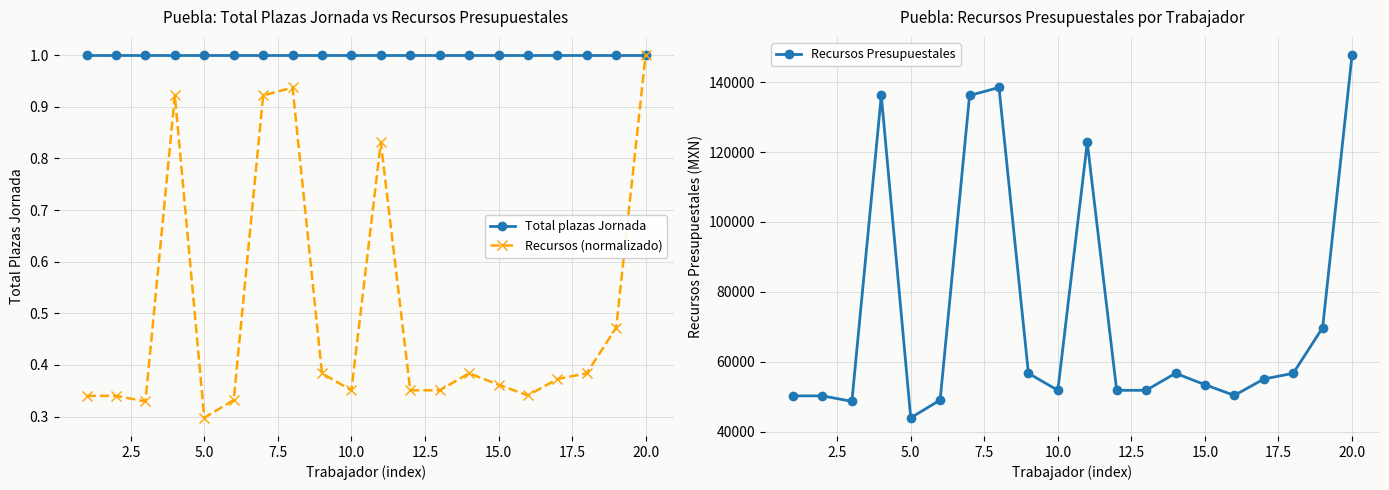

How many lines are shown in the chart?

3